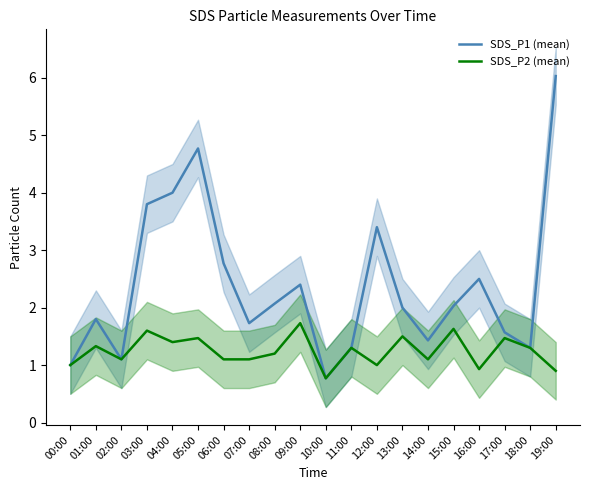

True or false: SDS_P1 (mean) has a value of 4.5 at 06:00.

False